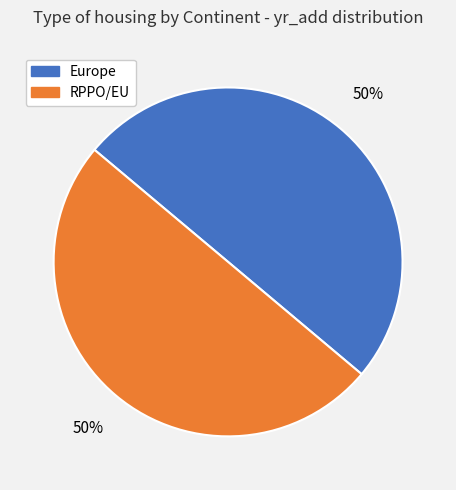

Combined, do Europe and RPPO/EU account for over 50%?

Yes